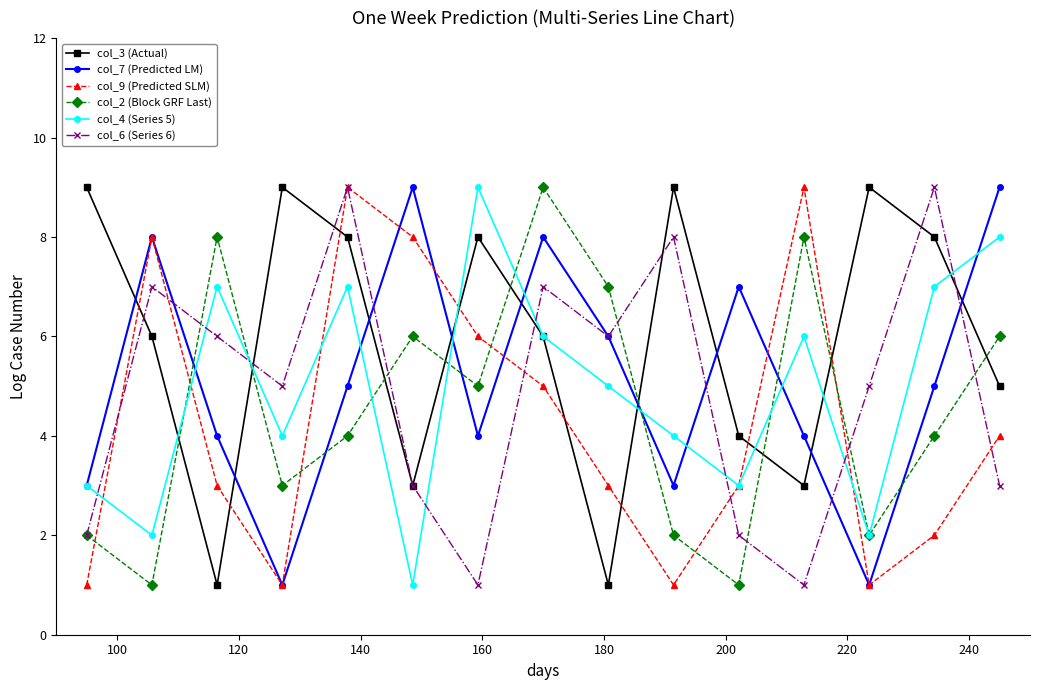

In col_2 (Block GRF Last), how many points are lower than both neighbors (excluding endpoints)?

5